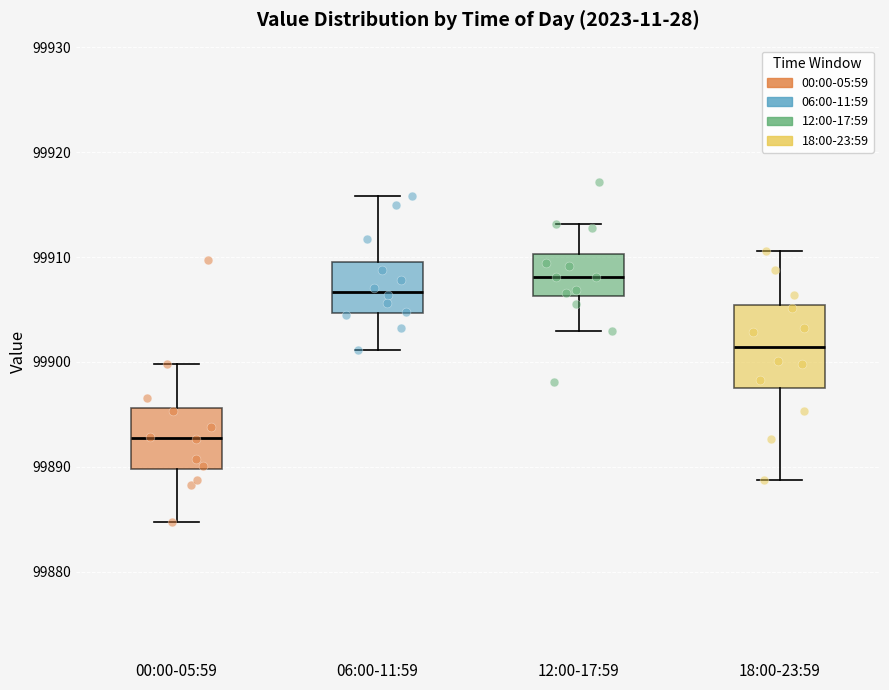

Reading left to right, transcribe this box plot: for each box, give where its median line is, the range the box spans, and where its two whiskers end, as read against the y-axis. The values are not printed on the chart, so give them approximately, as read against the axis.

00:00-05:59: median 99893, box 99890 to 99896, whiskers 99885 to 99900
06:00-11:59: median 99907, box 99905 to 99909, whiskers 99901 to 99916
12:00-17:59: median 99908, box 99906 to 99910, whiskers 99903 to 99913
18:00-23:59: median 99901, box 99898 to 99905, whiskers 99889 to 99911